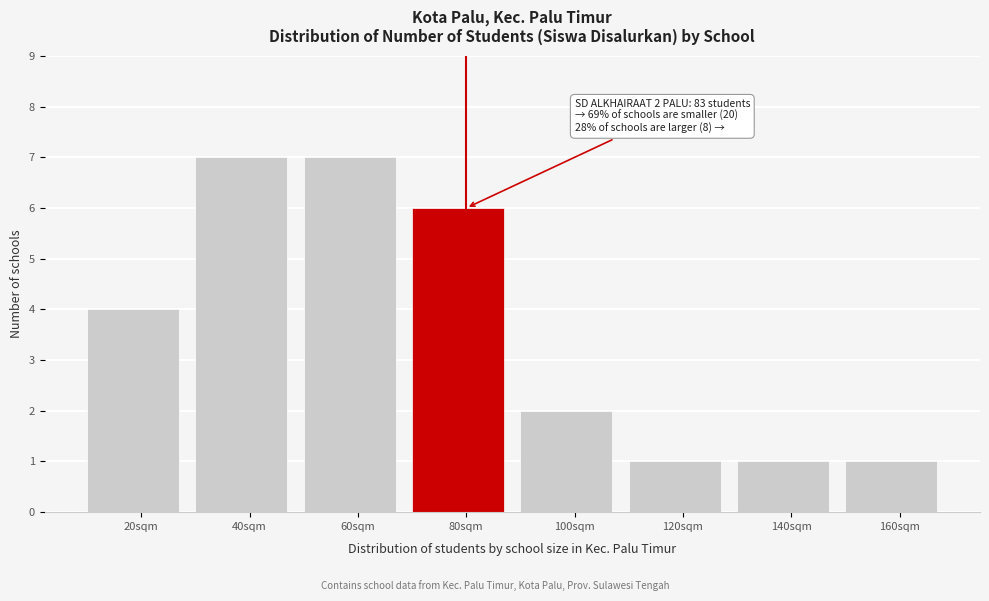

Reading right to left, list all the values displayed in this chart.

1	1	1	2	6	7	7	4